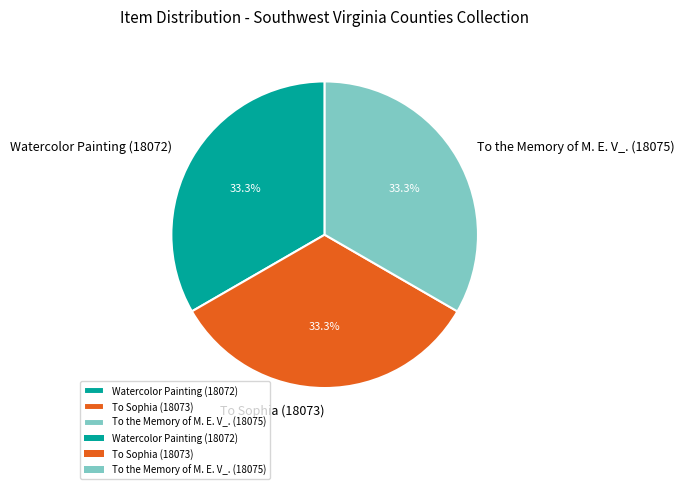

To the nearest percent, what percentage of the pie is To Sophia (18073)?

33%